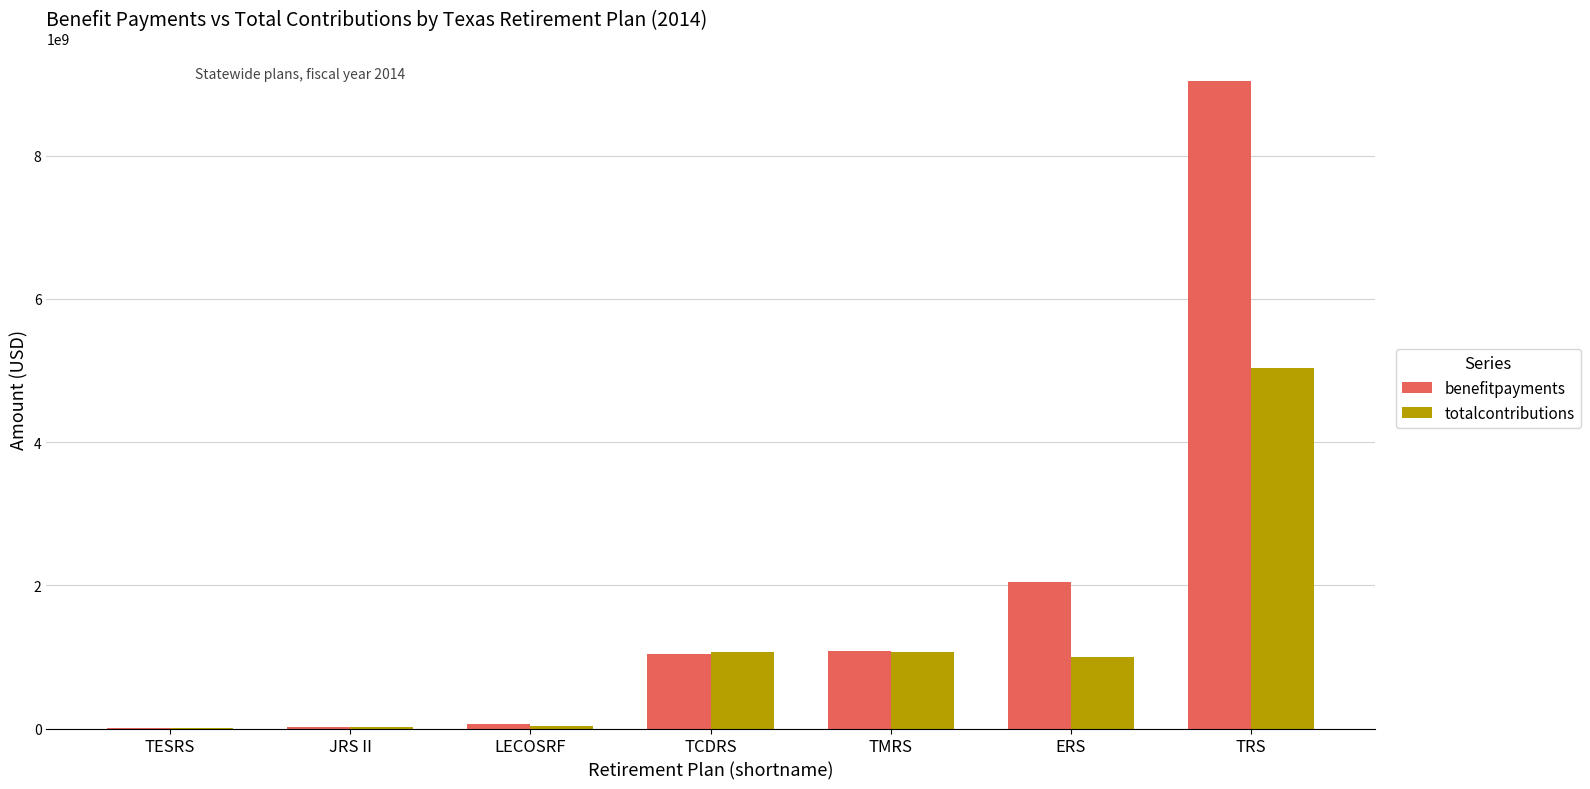

The totalcontributions series shows 17405785 at JRS II. True or false?

True